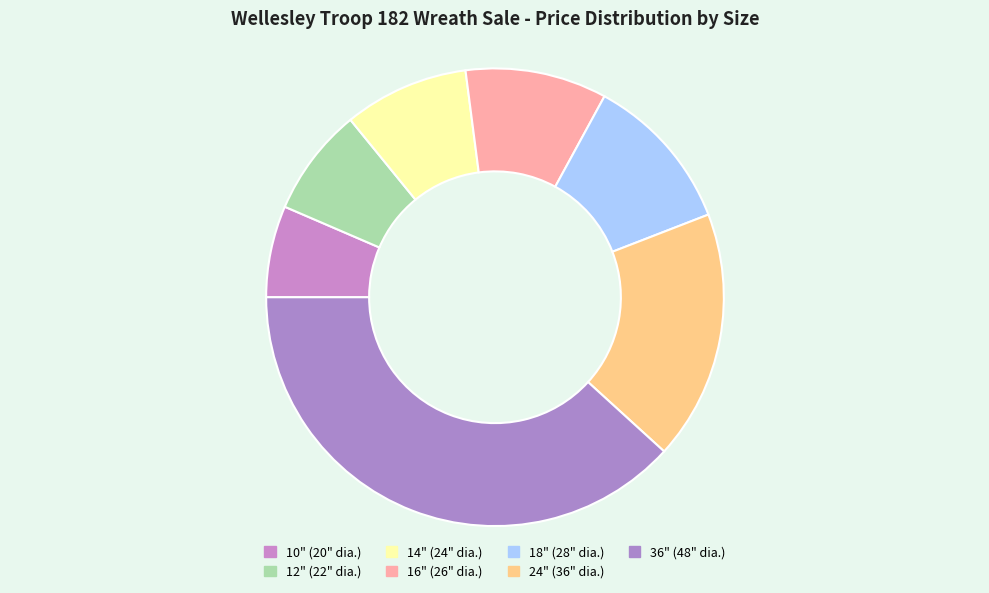

What percentage is the 12" (22" dia.) slice, to the nearest percent?

8%